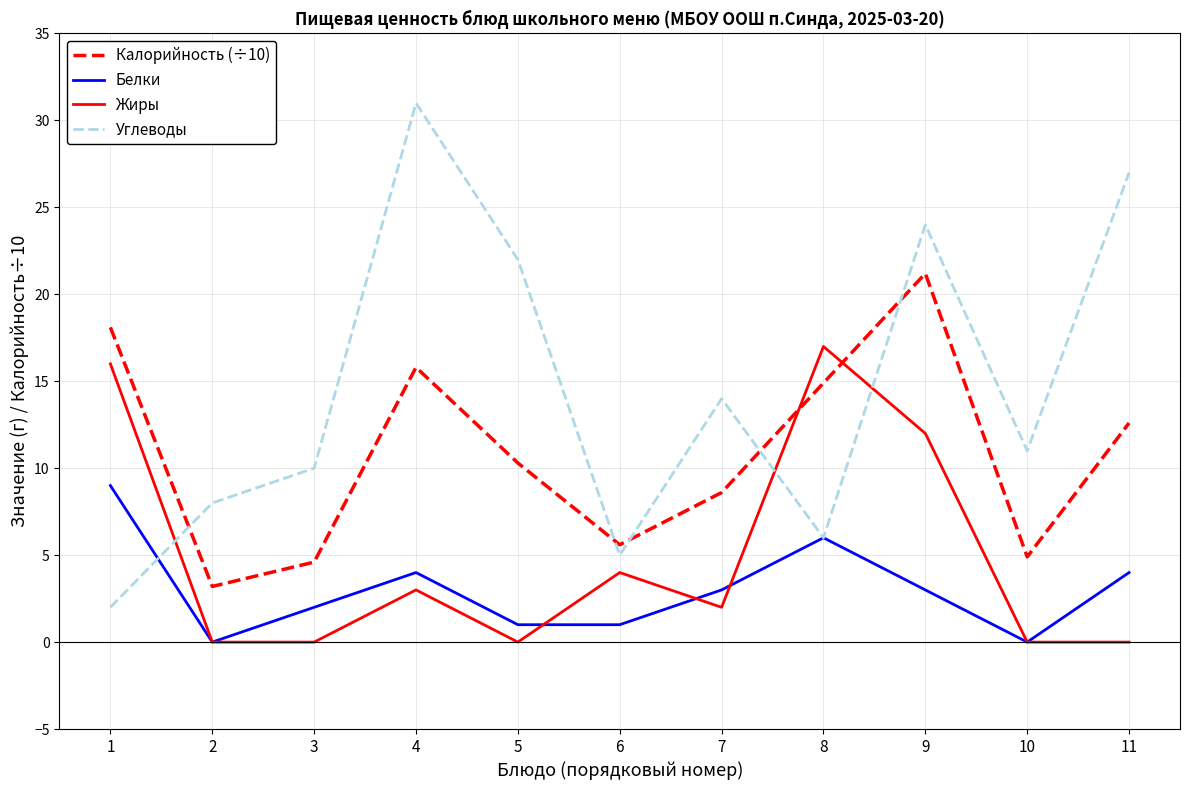

At how many categories does at least one series exceed 2?

11